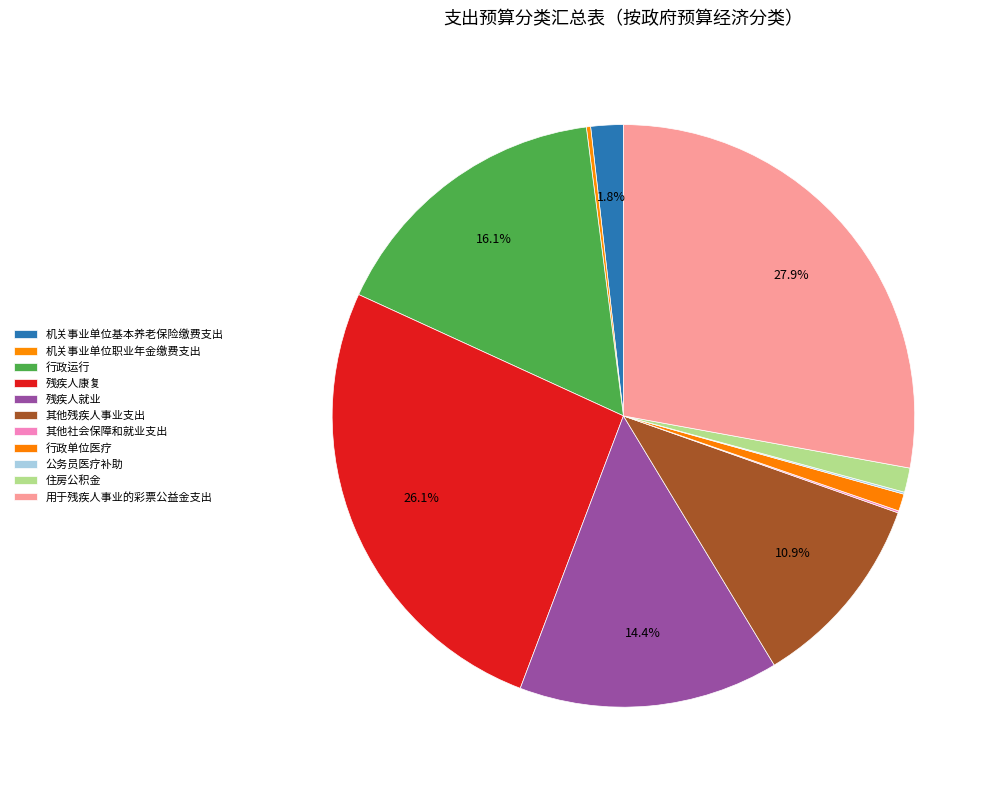

Count the number of slices in the pie.

11